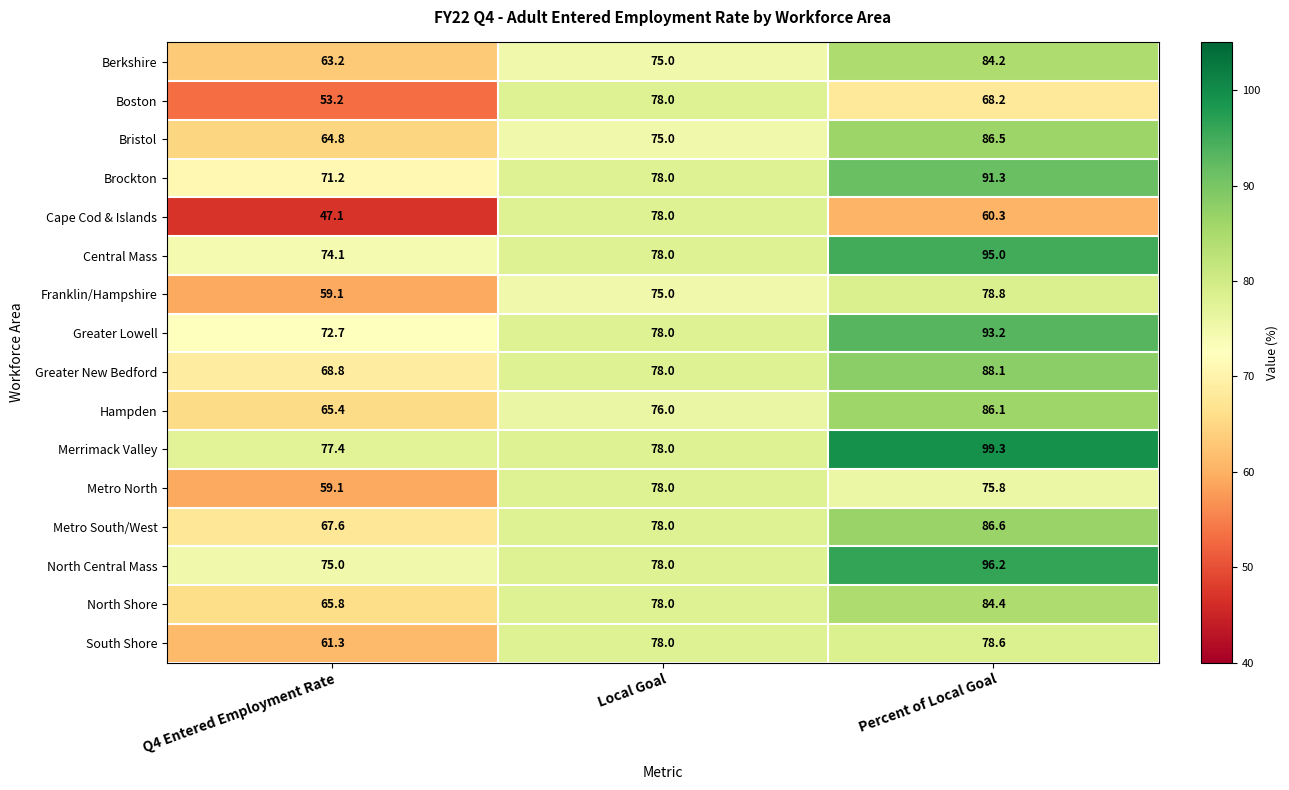

What is the sum of the North Central Mass values at Local Goal and Q4 Entered Employment Rate?

153.0